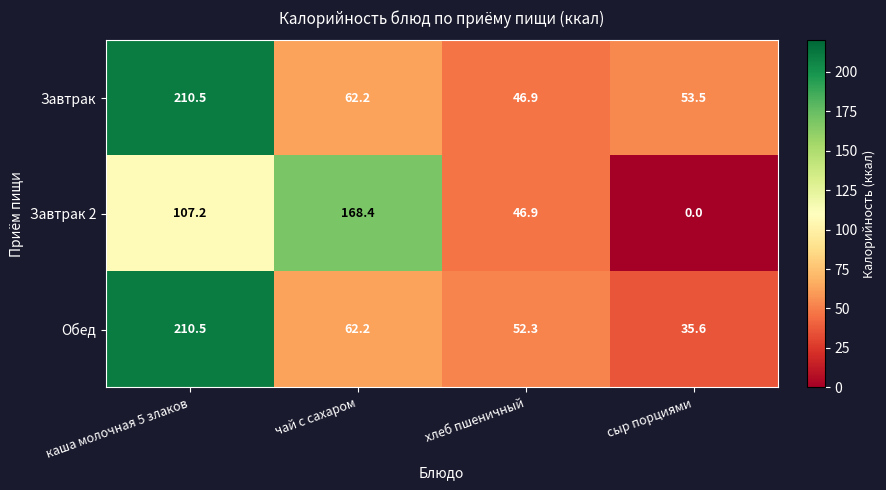

Rank the series by their average value, from highest to lowest.

Завтрак, Обед, Завтрак 2